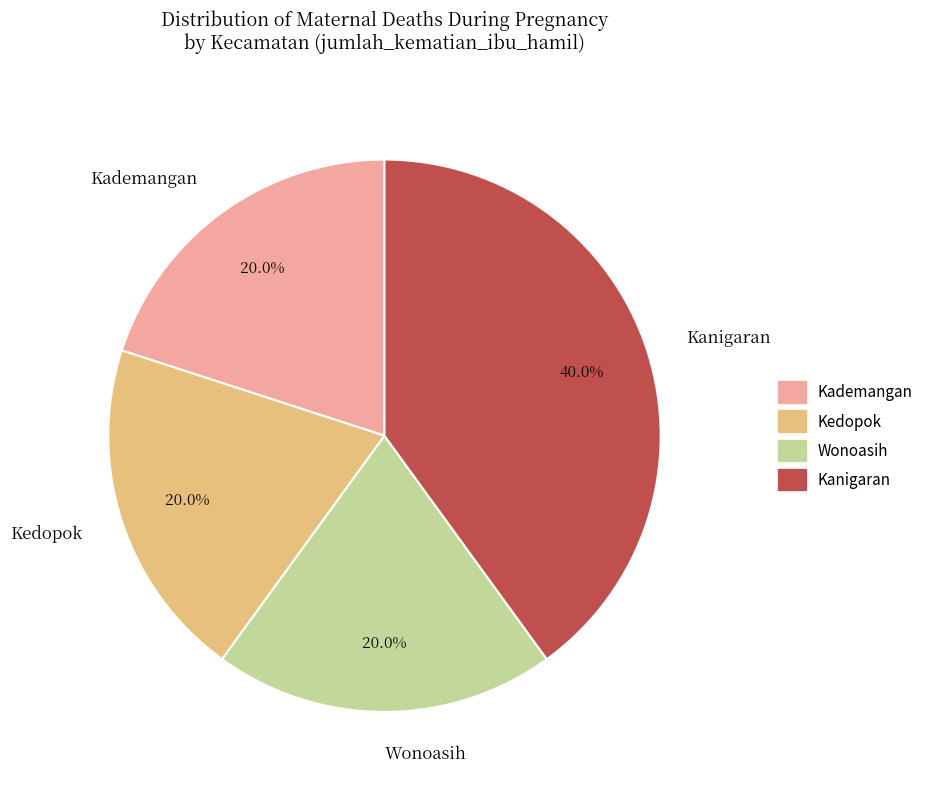

Between Kanigaran and Kedopok, which is larger?

Kanigaran